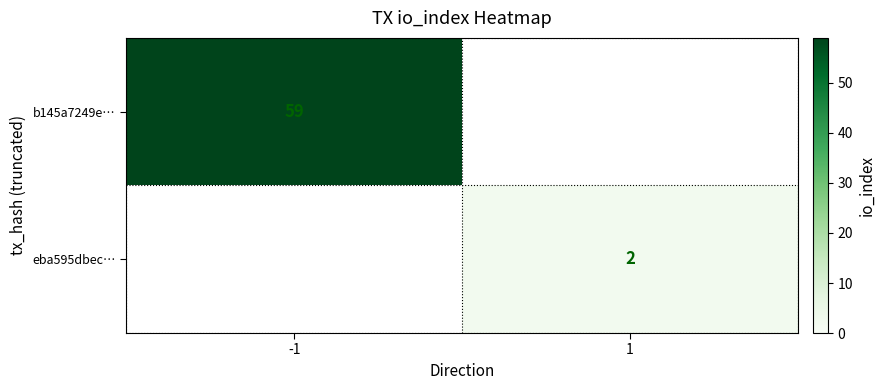

Is it true that b145a7249e… equals 23 at -1?

False